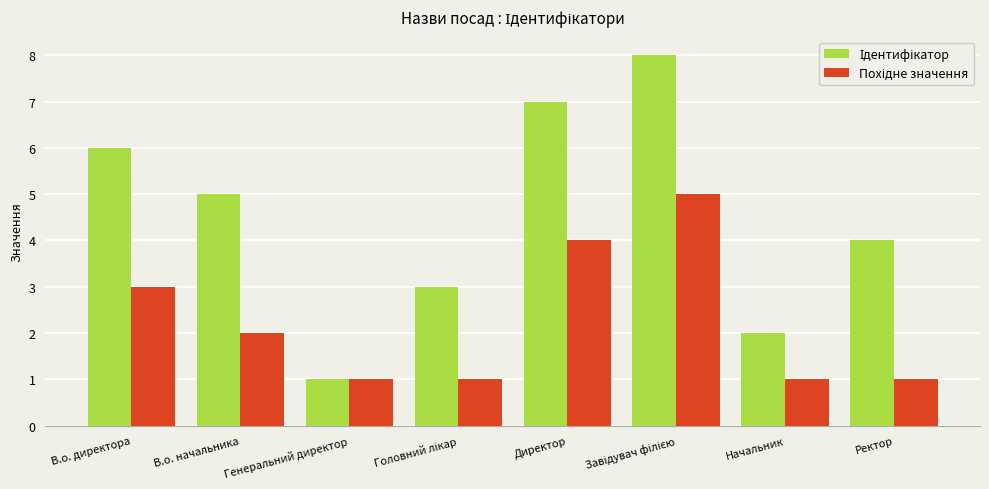

What is the maximum value shown in the chart?

8